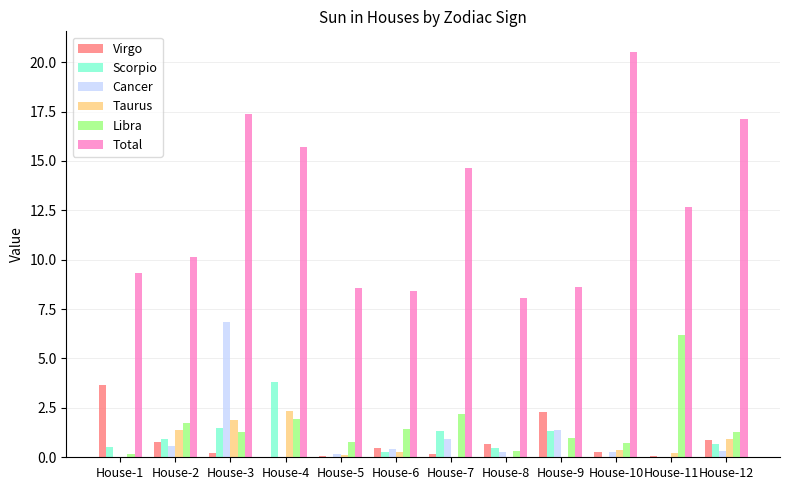

Which series has the largest total across all categories?

Total